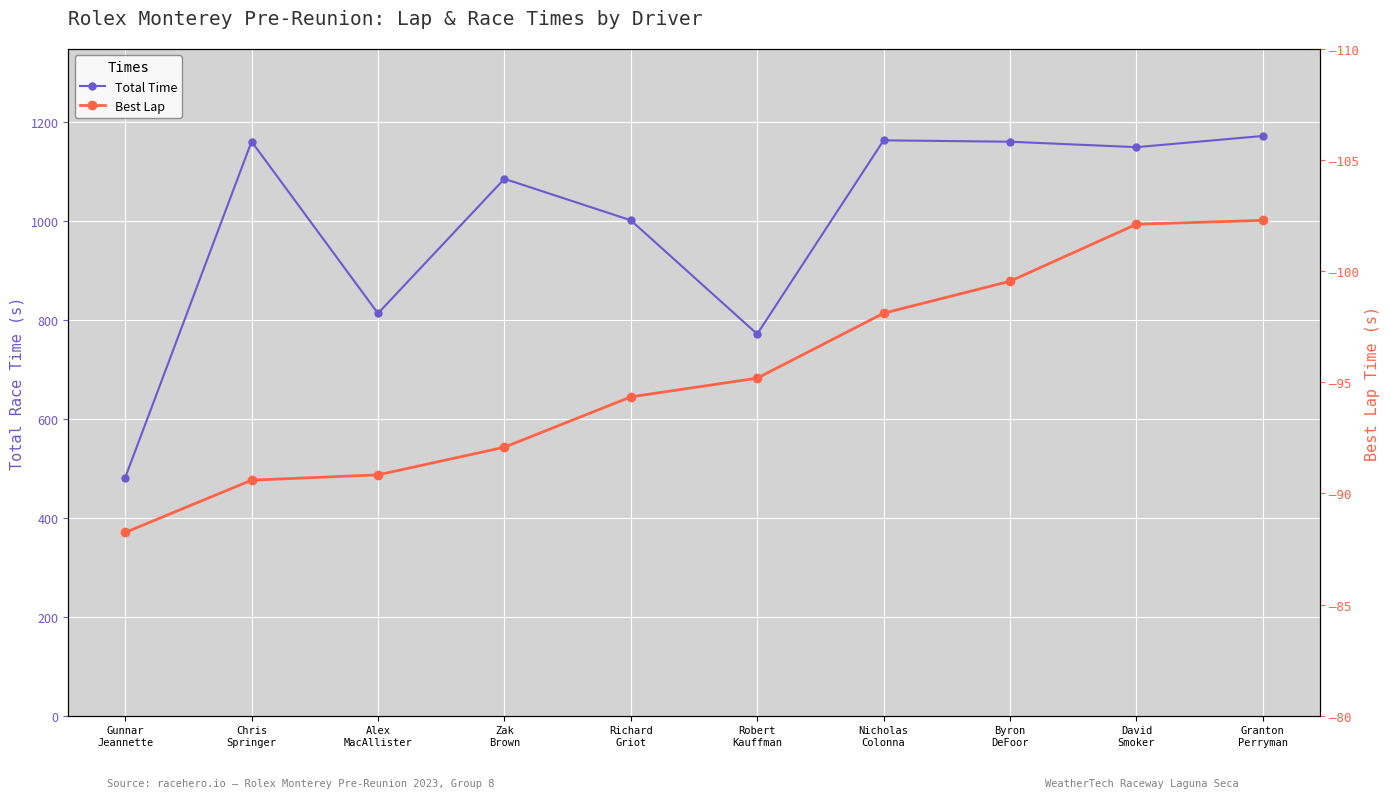

Is the value of Best Lap at Chris
Springer greater than the value of Total Time at Robert
Kauffman?

No